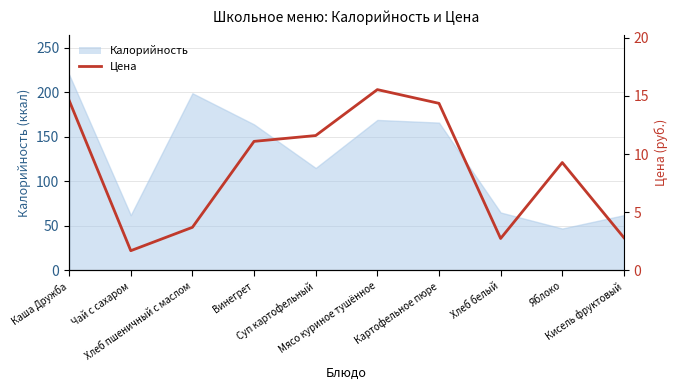

At which label does the data first exceed 11?

Каша Дружба